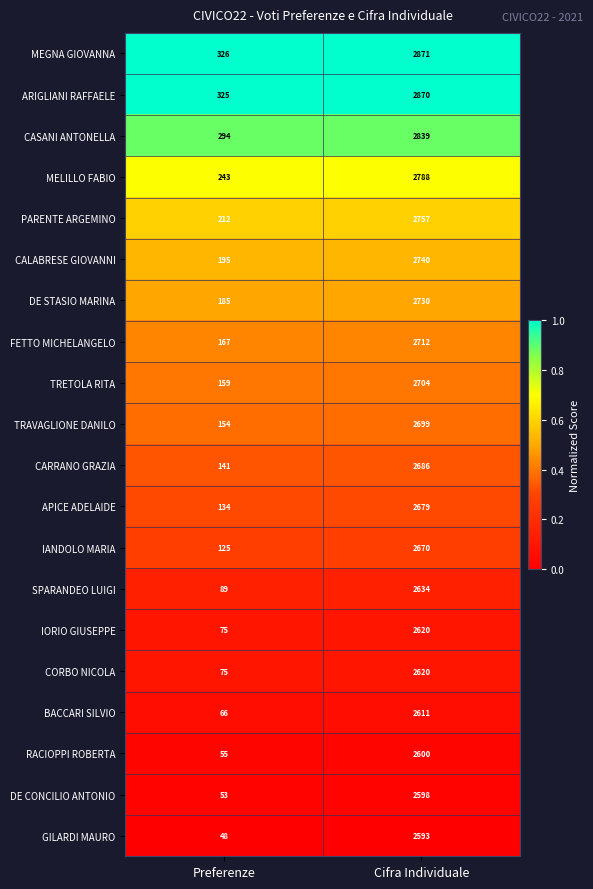

What is the difference between the highest and lowest values at Cifra Individuale?

278